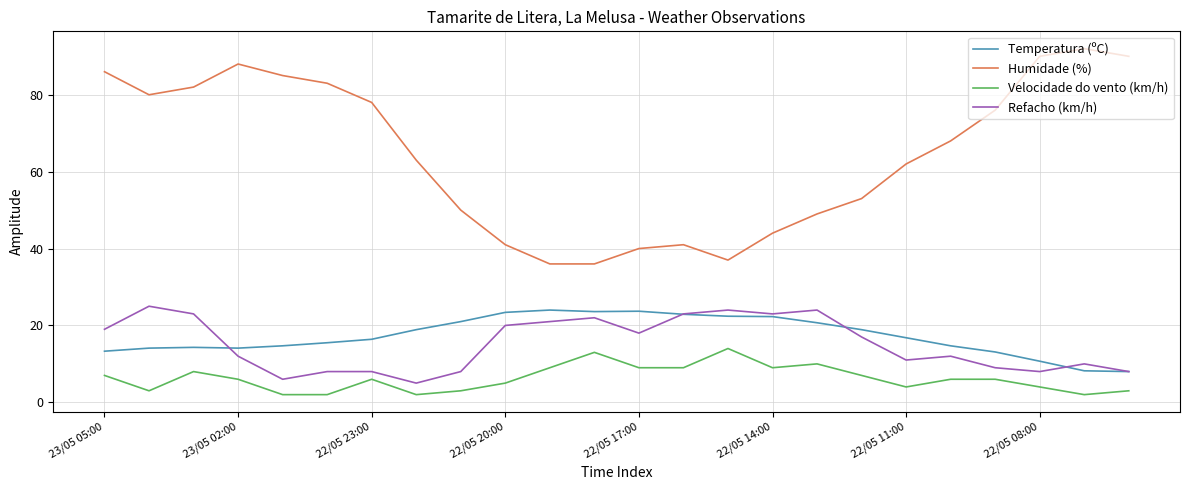

Does the chart display data point markers on the line(s)?

No